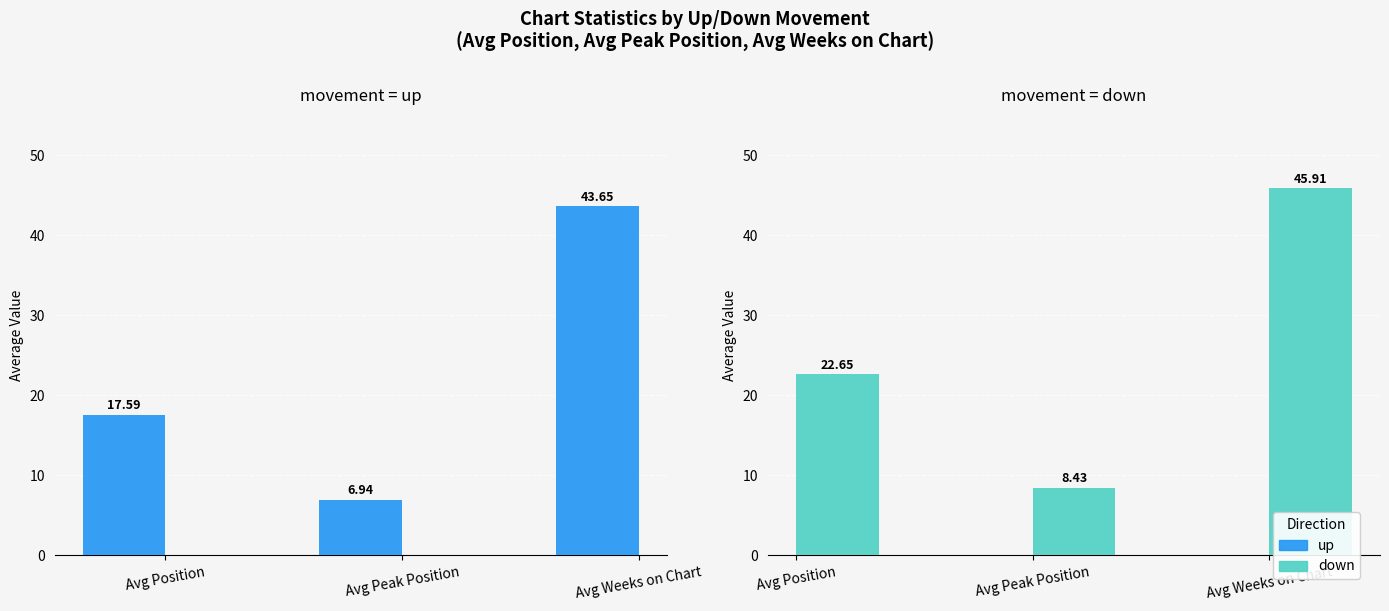

Reading left to right, what are all the values shown in this chart?

up: Avg Position=17.6	Avg Peak Position=6.9	Avg Weeks on Chart=43.6
down: Avg Position=22.6	Avg Peak Position=8.4	Avg Weeks on Chart=45.9